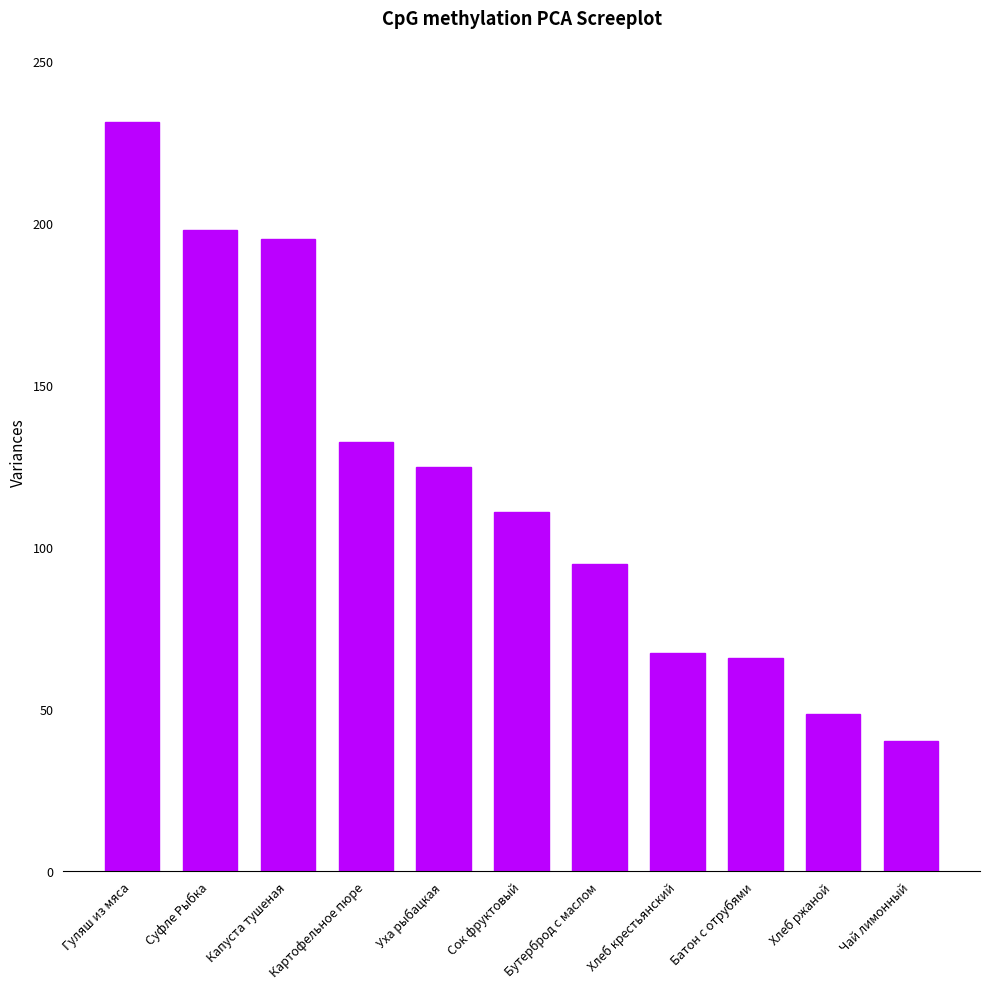

Which category has the highest value across all series?

Гуляш из мяса